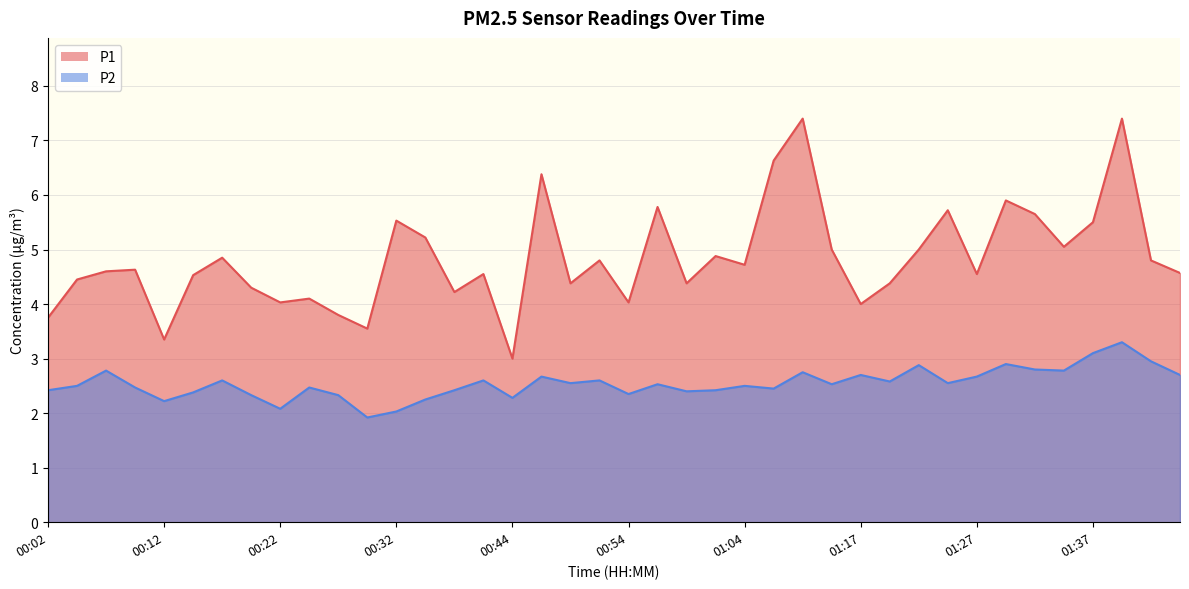

Rank the series by their maximum value, from highest to lowest.

P1, P2